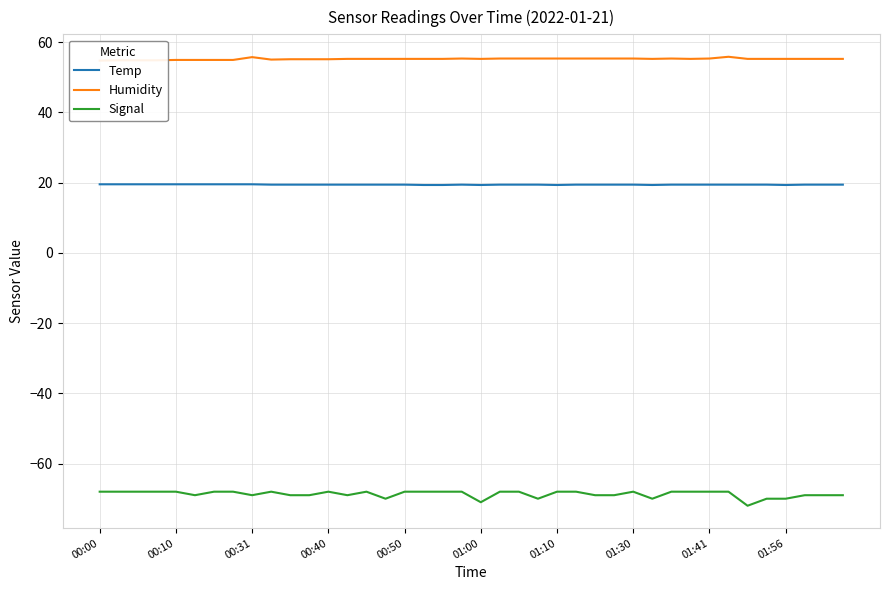

What is the average value of the Signal series?

-68.7